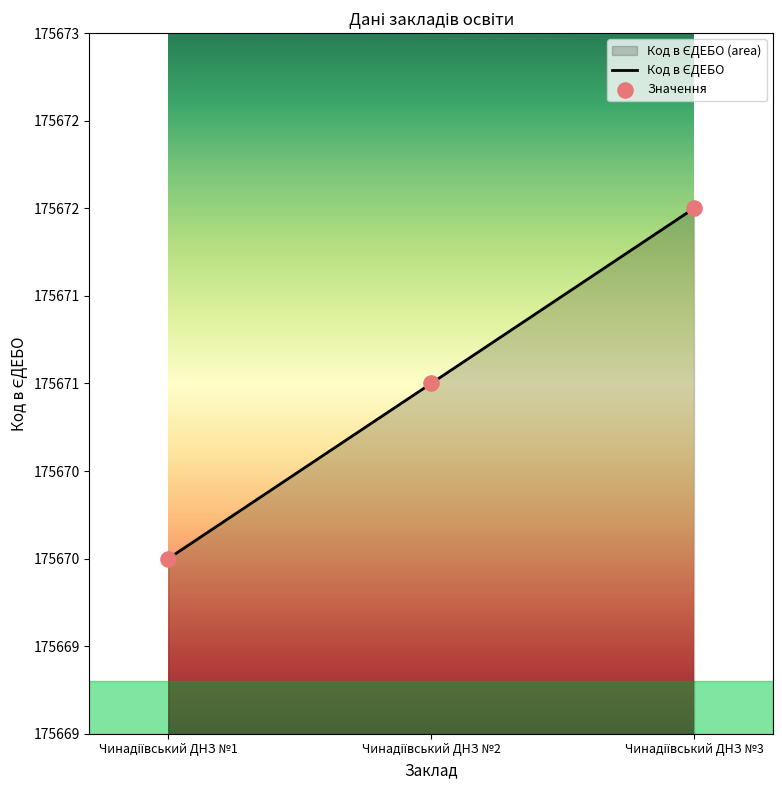

Which series has the largest total across all categories?

Код в ЄДЕБО